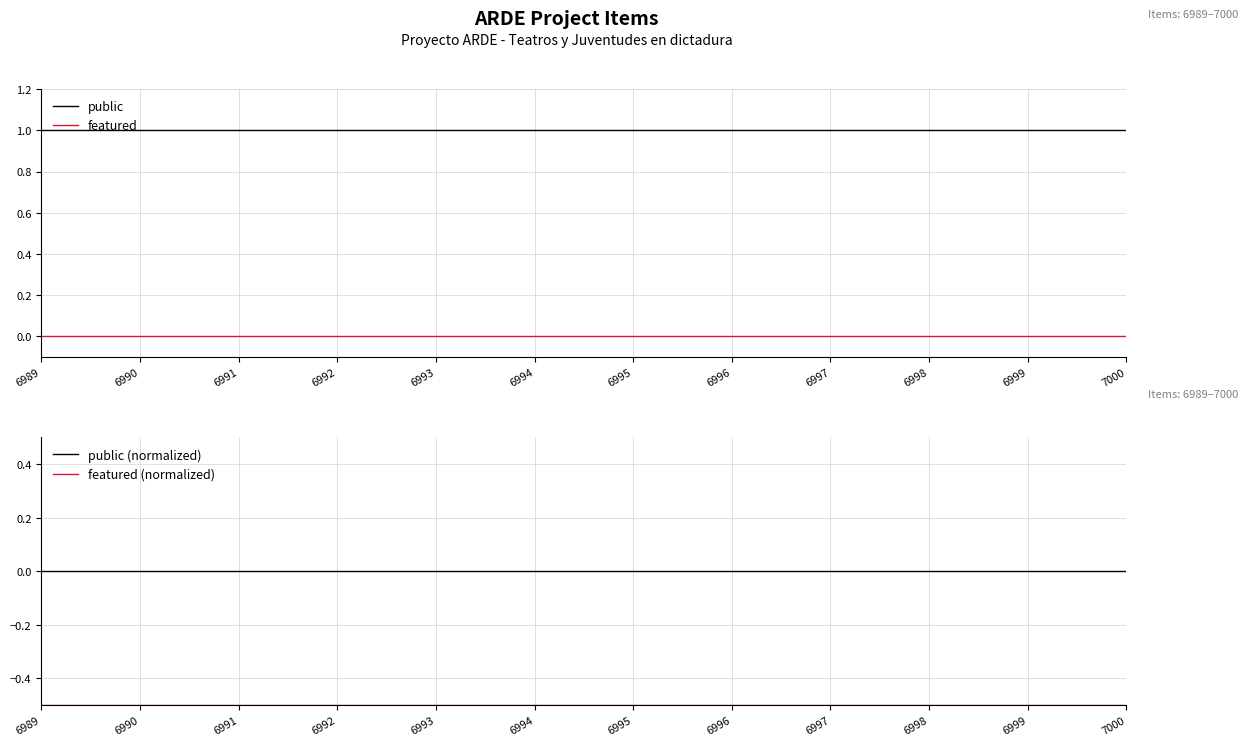

Reading left to right, transcribe all the data shown in this chart.

public: 6989=1.0	6990=1.0	6991=1.0	6992=1.0	6993=1.0	6994=1.0	6995=1.0	6996=1.0	6997=1.0	6998=1.0	6999=1.0	7000=1.0
featured: 6989=0.0	6990=0.0	6991=0.0	6992=0.0	6993=0.0	6994=0.0	6995=0.0	6996=0.0	6997=0.0	6998=0.0	6999=0.0	7000=0.0
public (normalized): 6989=0.0	6990=0.0	6991=0.0	6992=0.0	6993=0.0	6994=0.0	6995=0.0	6996=0.0	6997=0.0	6998=0.0	6999=0.0	7000=0.0
featured (normalized): 6989=-0.5	6990=-0.5	6991=-0.5	6992=-0.5	6993=-0.5	6994=-0.5	6995=-0.5	6996=-0.5	6997=-0.5	6998=-0.5	6999=-0.5	7000=-0.5